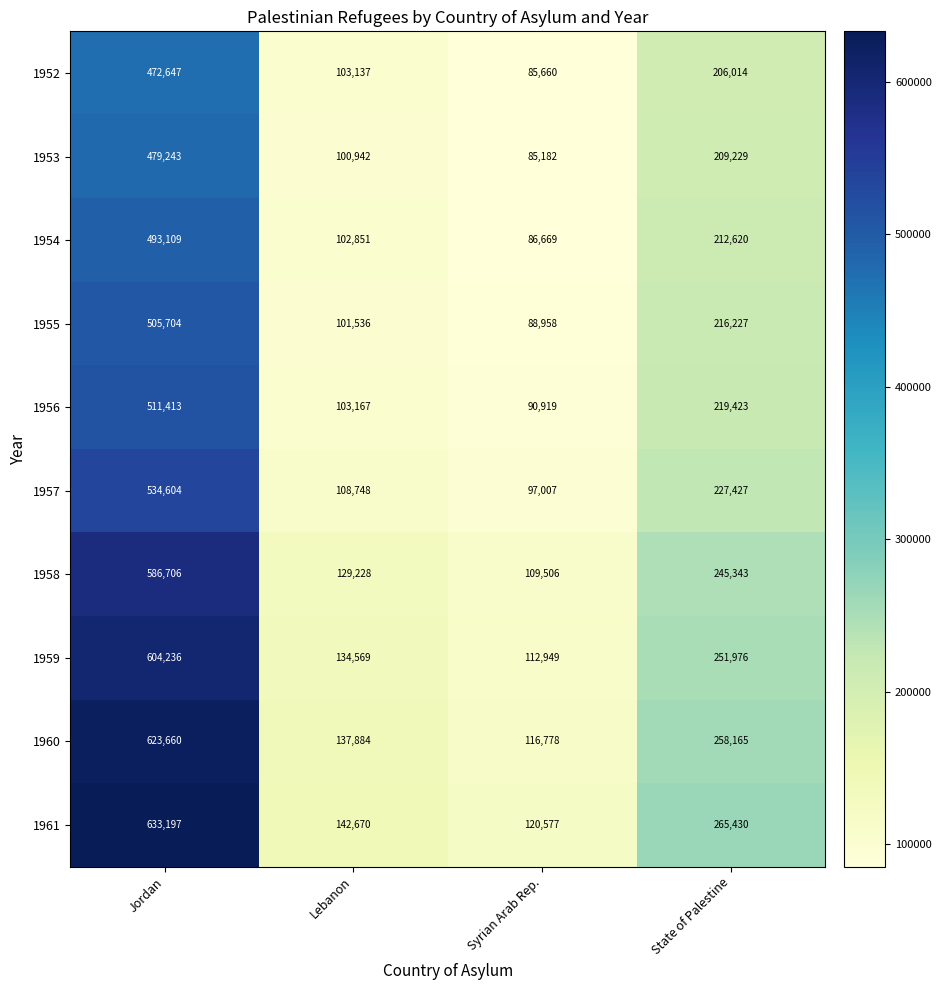

How many data points in 1957 are less than 227427?

2